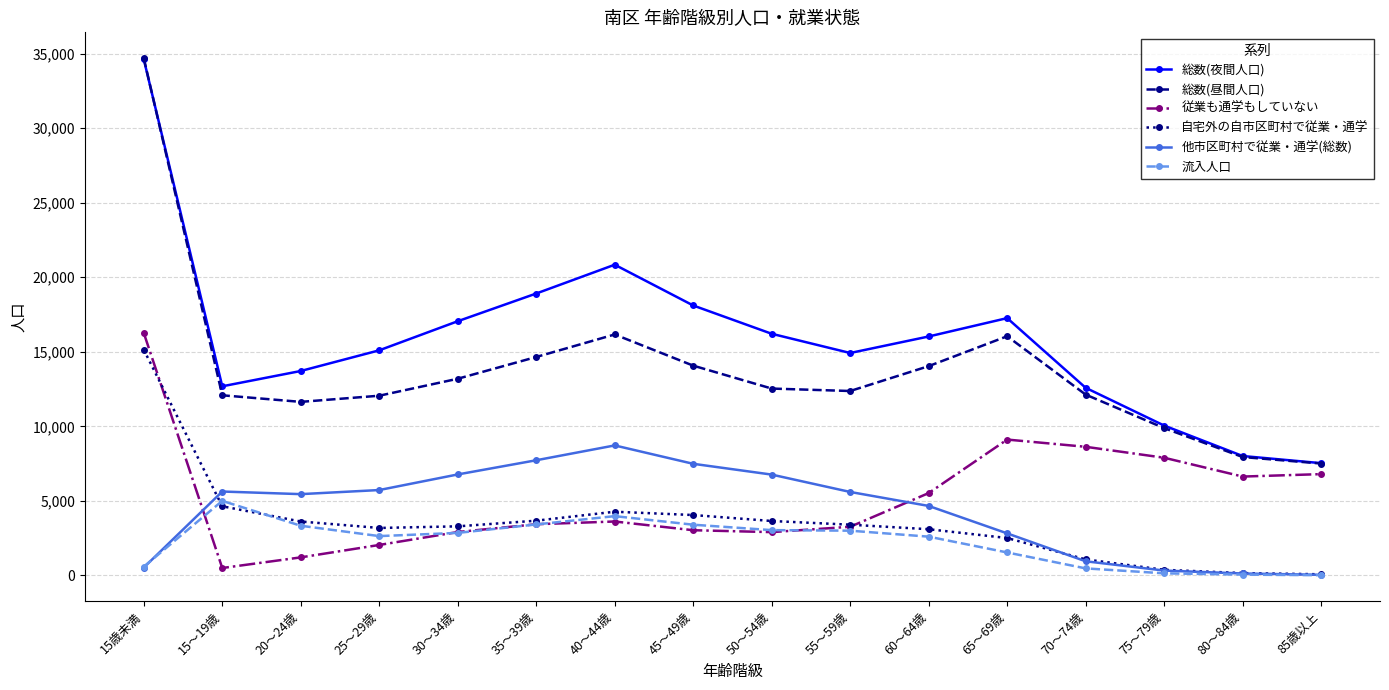

Which series has the largest range (max minus min)?

総数(昼間人口)